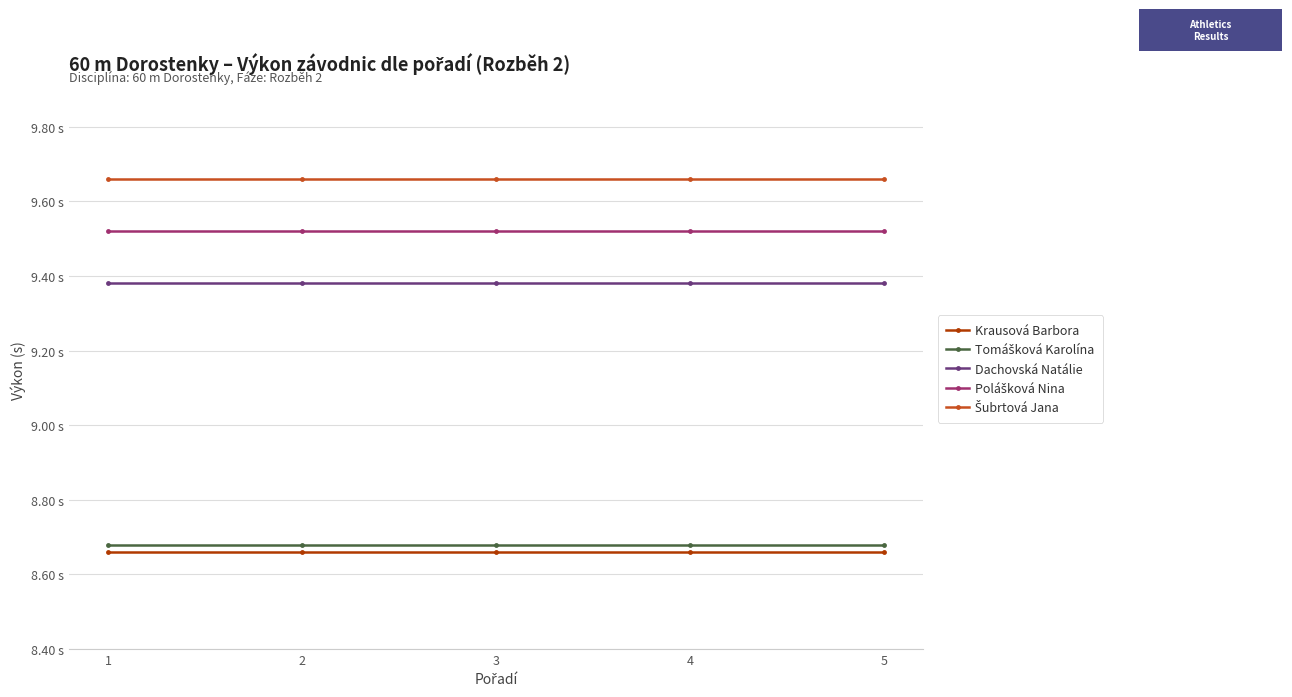

Is the value of Tomášková Karolína at 5 greater than the value of Krausová Barbora at 1?

Yes